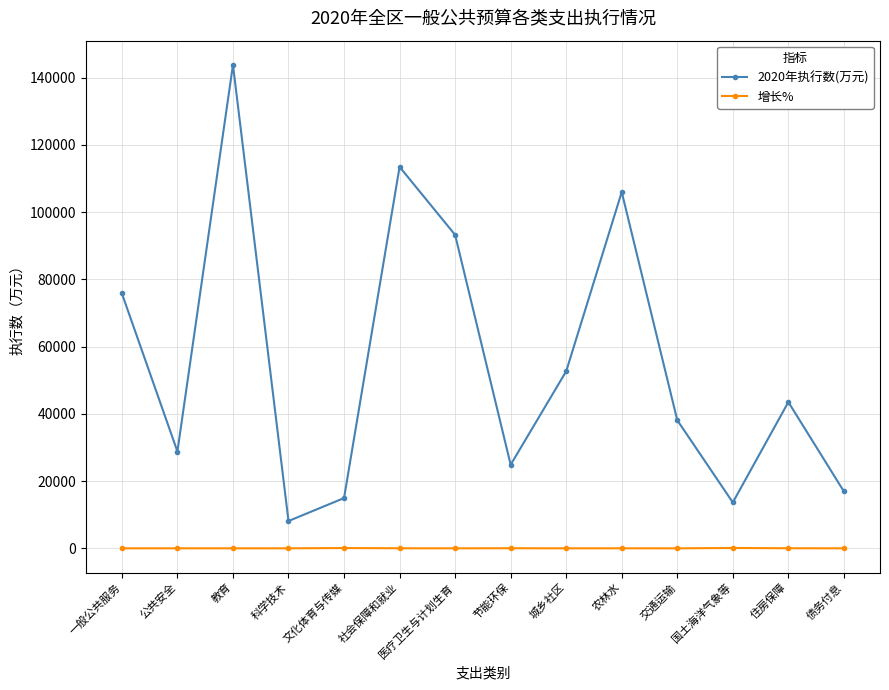

Which series changed the most between 交通运输 and 国土海洋气象等?

2020年执行数(万元)